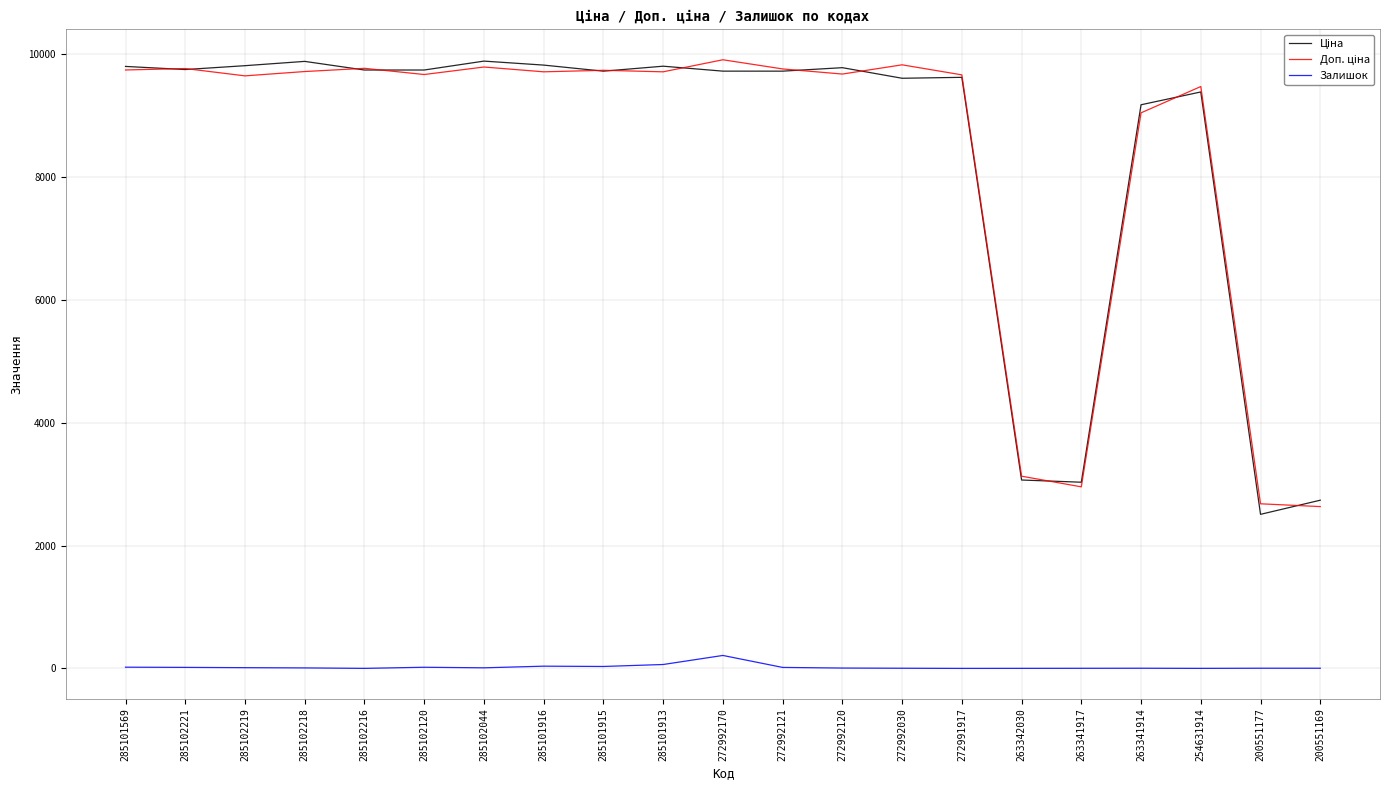

Is it true that Ціна equals 13558.7 at 285101569?

False